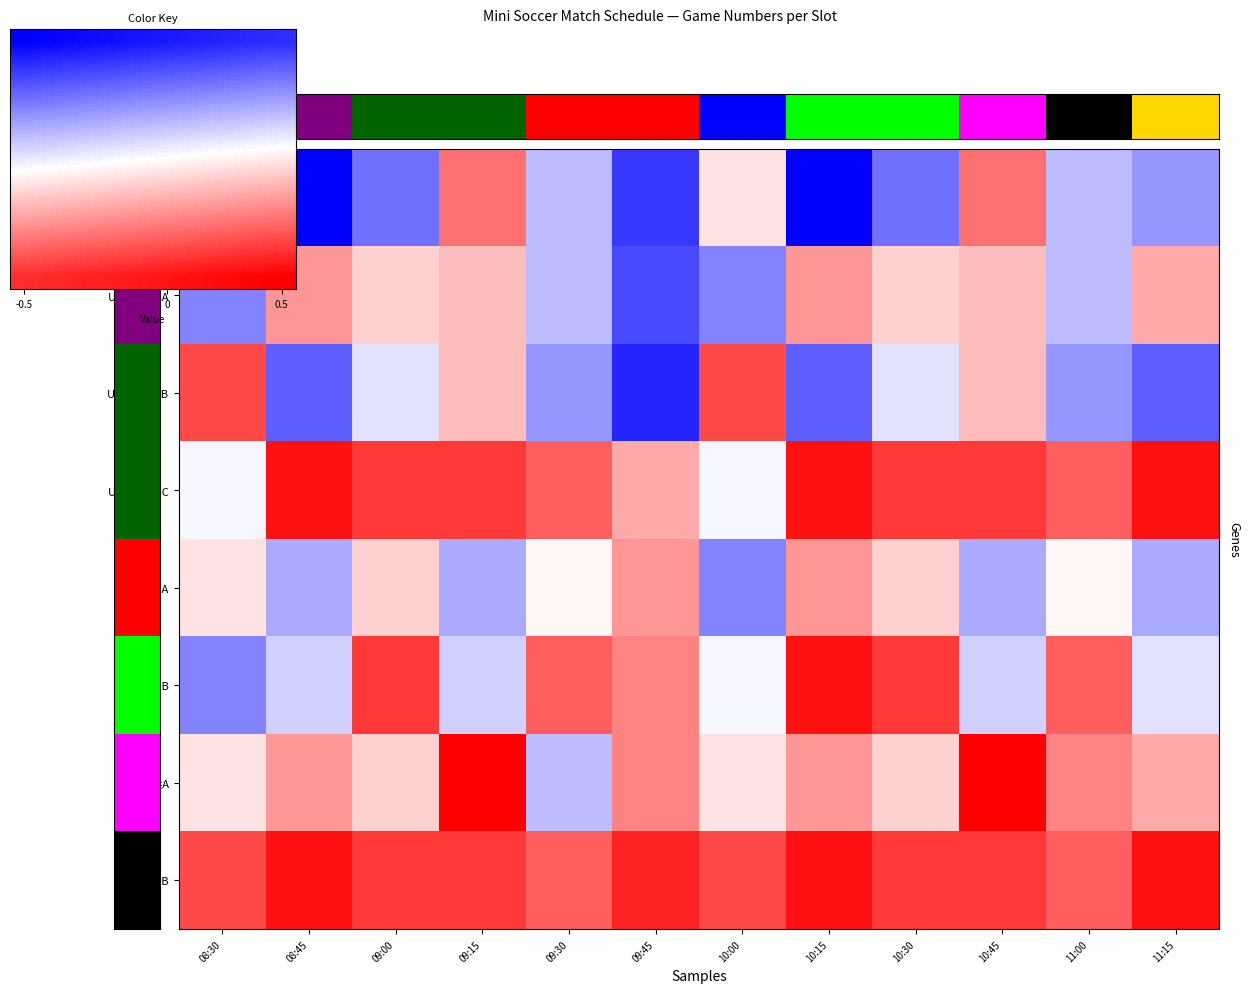

What is the difference between the highest and lowest values at 0.5?

0.9